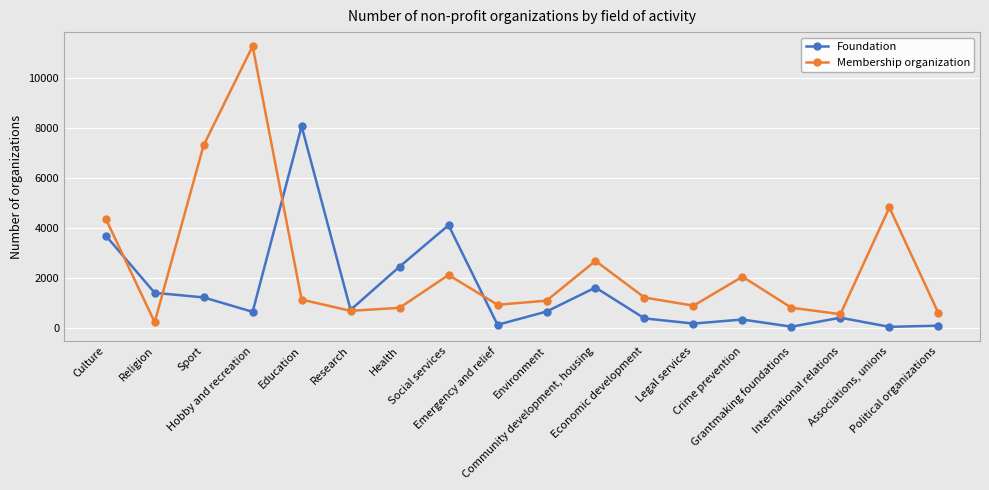

What is the label of the 3rd point from the left?

Sport